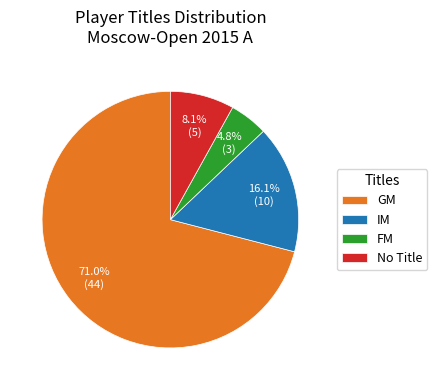

Which slice is the smallest?

FM